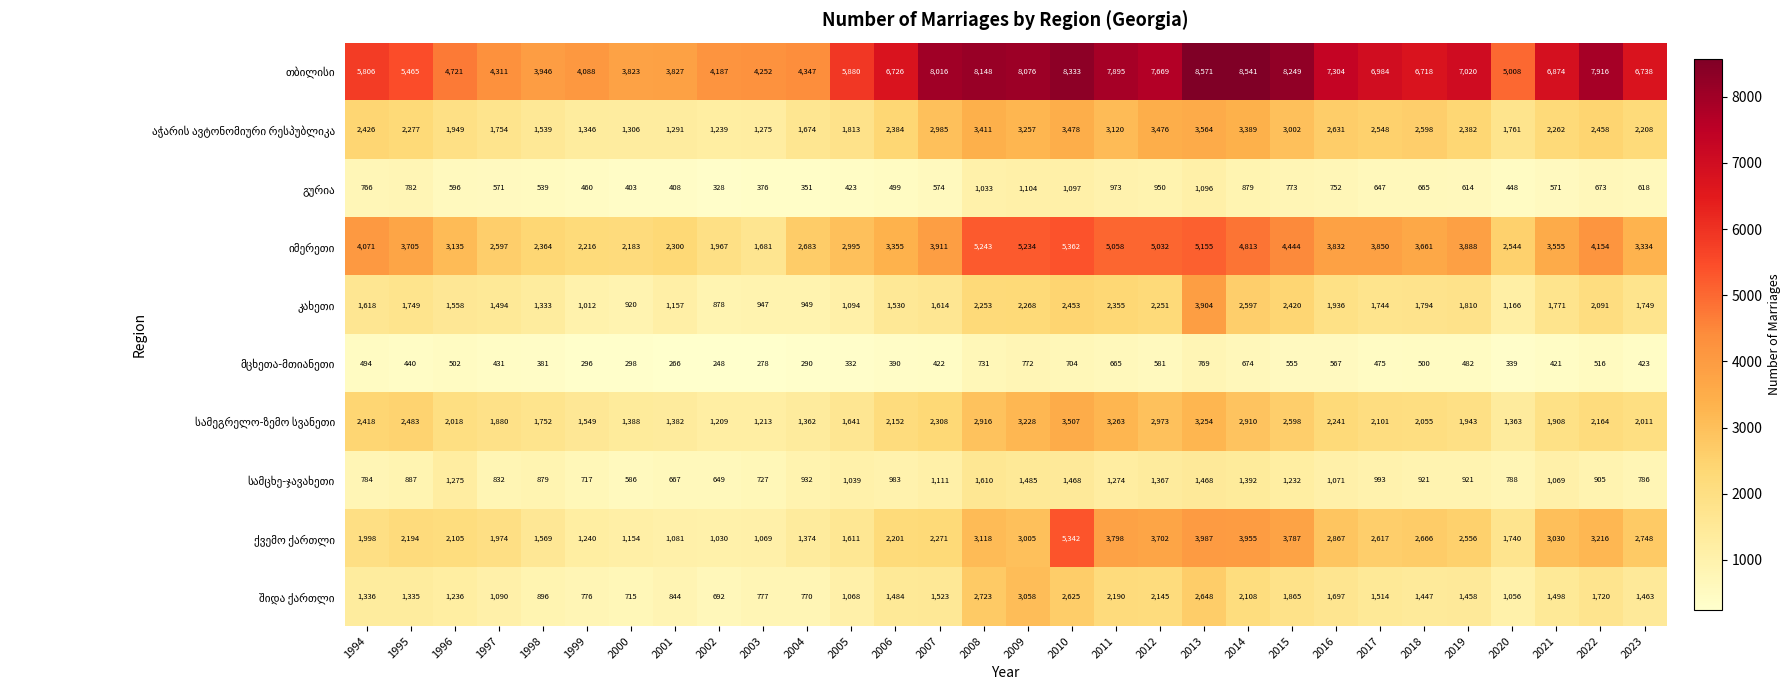

At which category is the sum across all series the highest?

2013